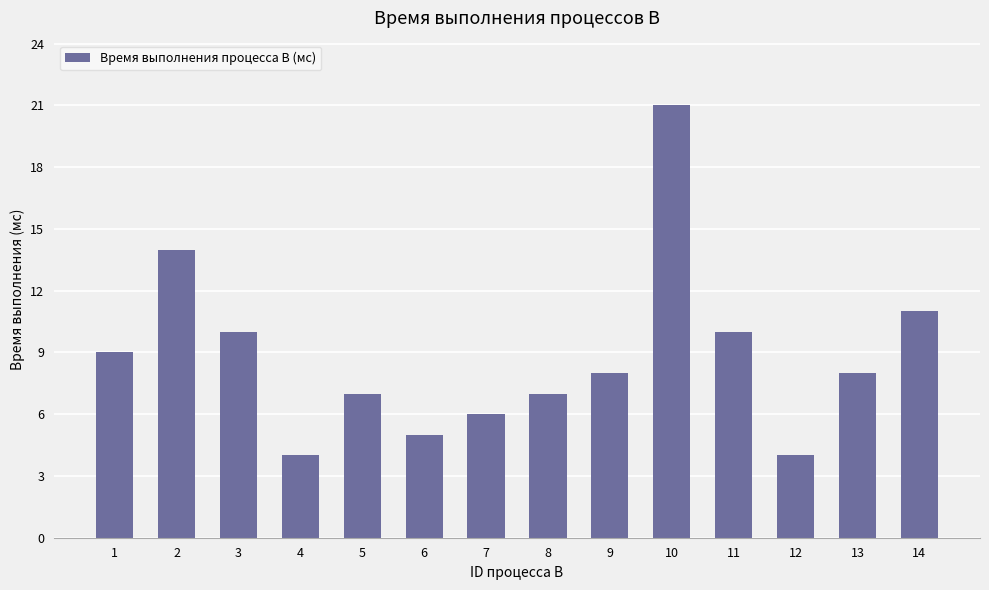

What is the change in value from 12 to 13?

+4